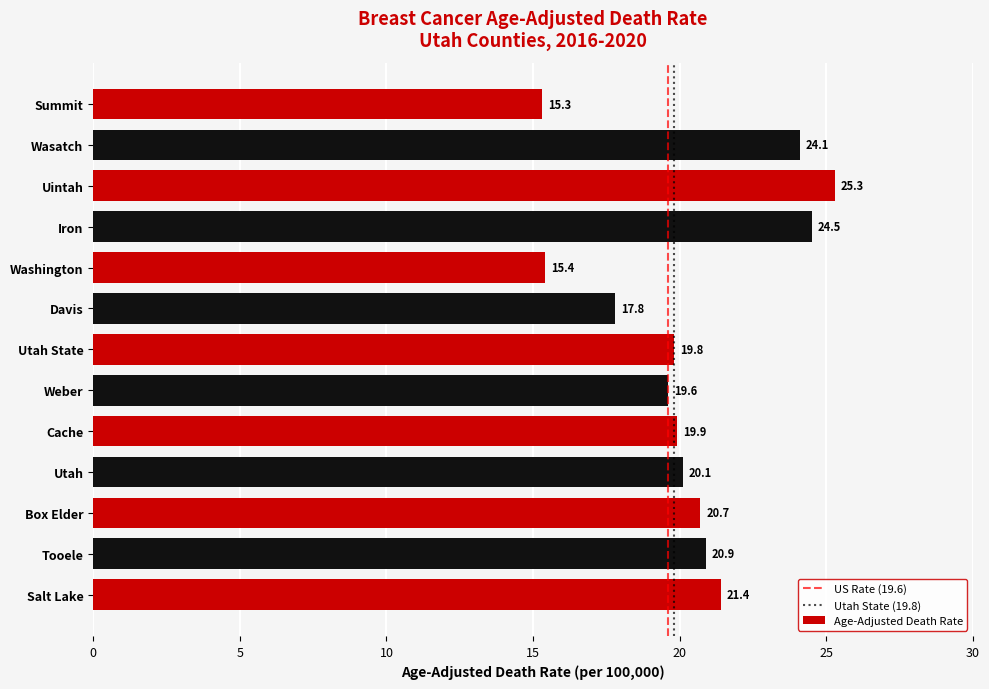

The value at Box Elder is 28.8. True or false?

False